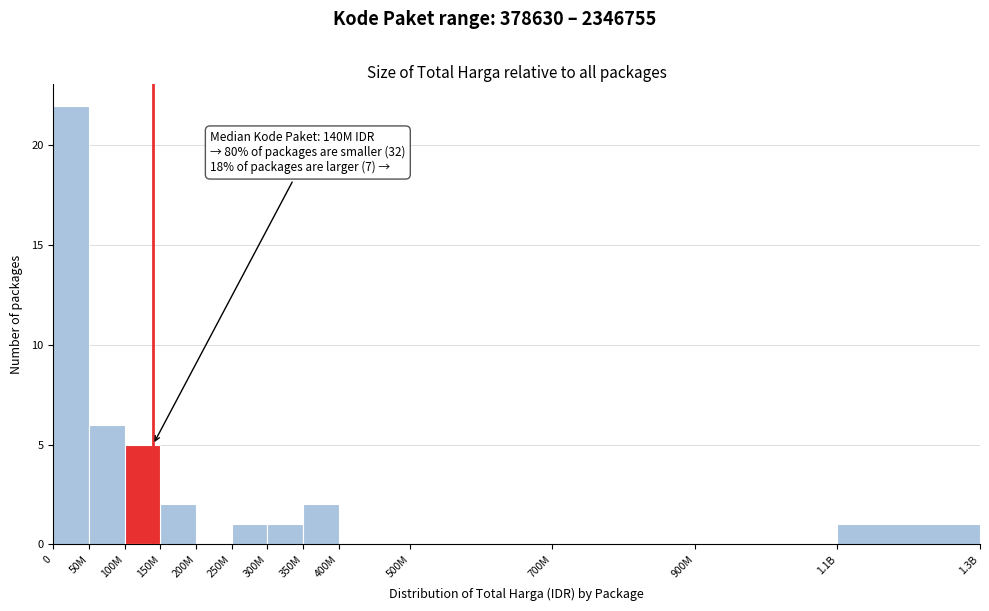

Reading left to right, transcribe all the data shown in this chart.

0=22	50M=6	100M=5	150M=2	200M=0	250M=1	300M=1	350M=2	400M=0	500M=0	700M=0	900M=0	1.1B=1